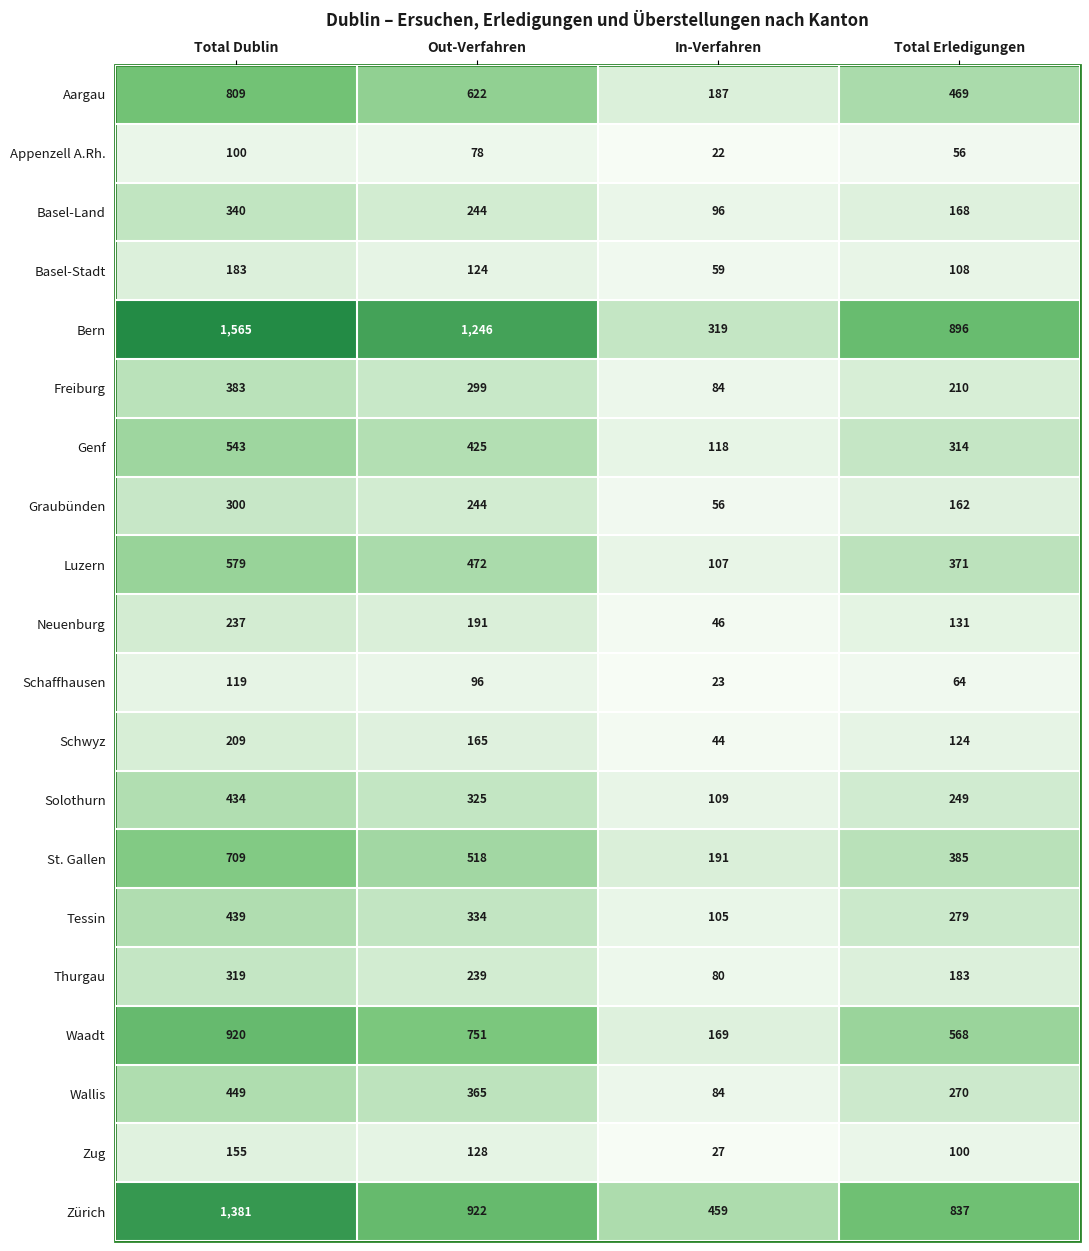

Which series has the largest total across all categories?

Bern